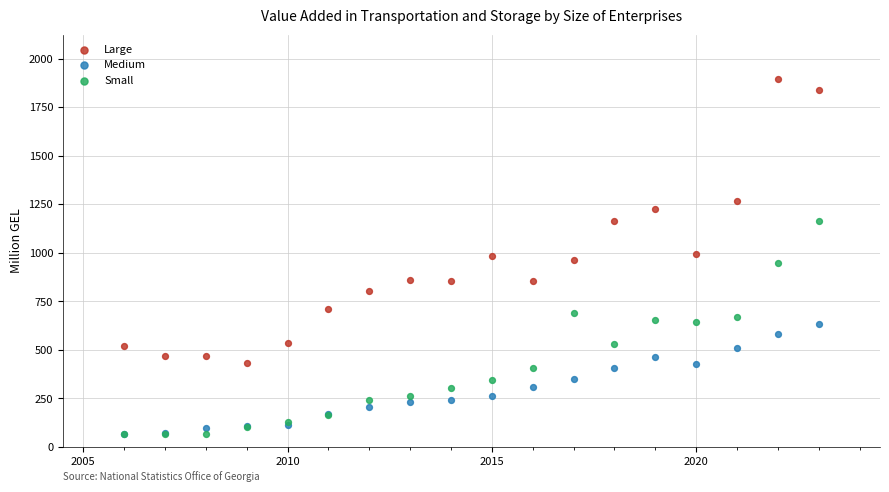

What are all the series names shown in the legend?

Large, Medium, Small